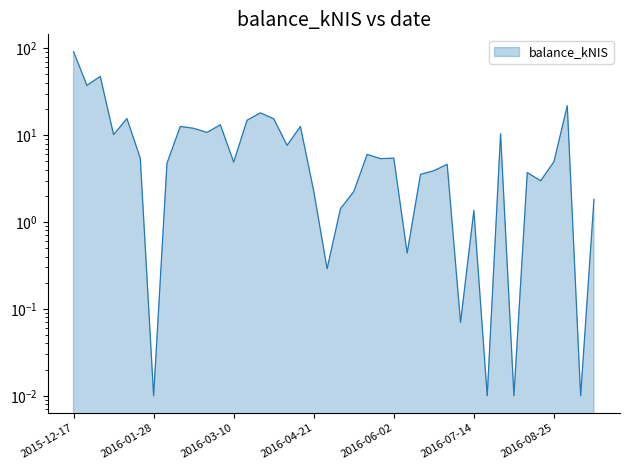

The value at 2016-02-11 is 12.6. True or false?

True